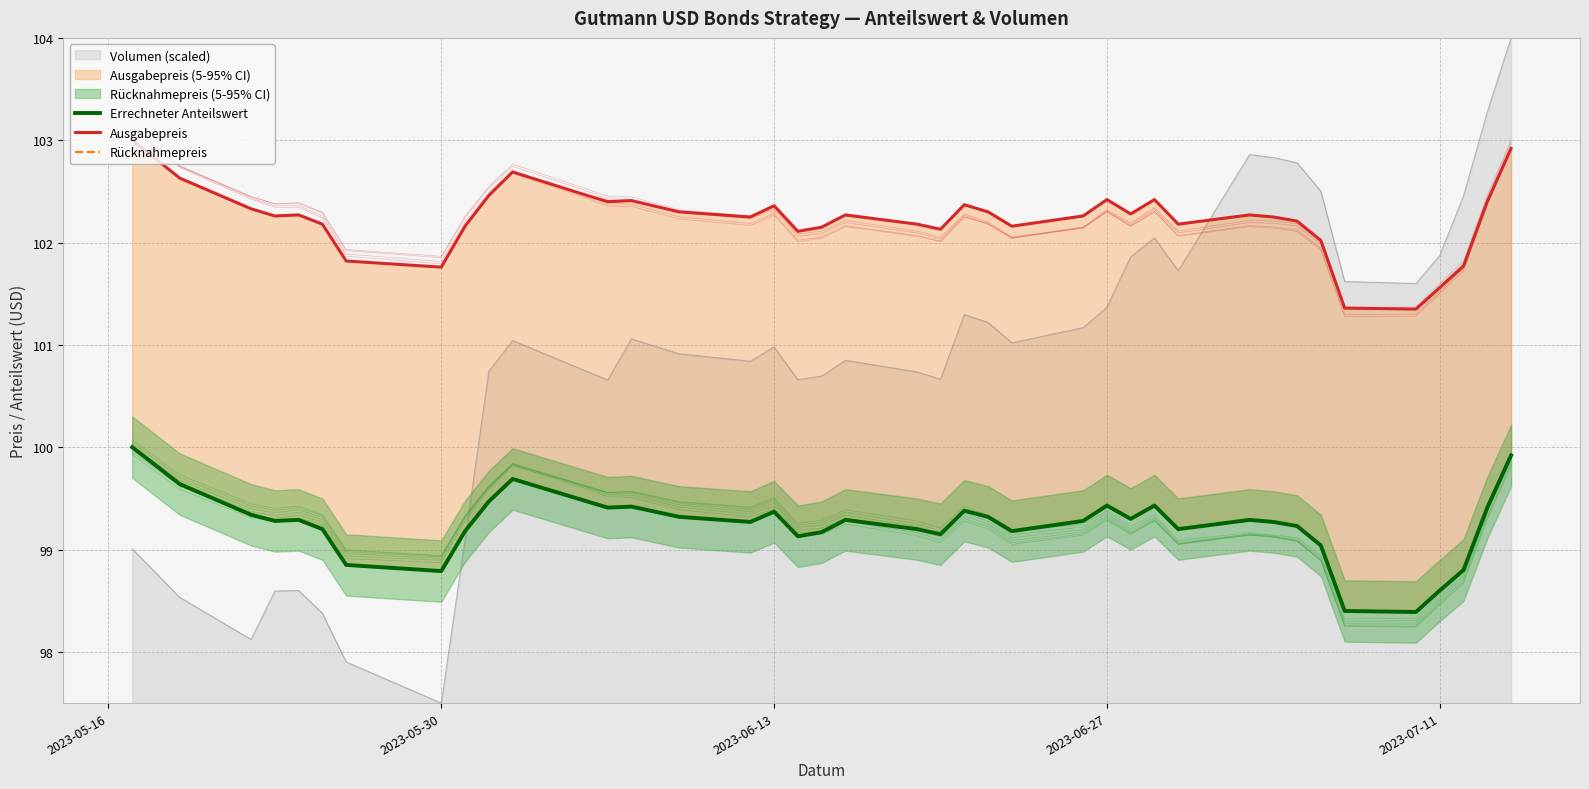

How many interior local peaks does the Ausgabepreis series have?

9